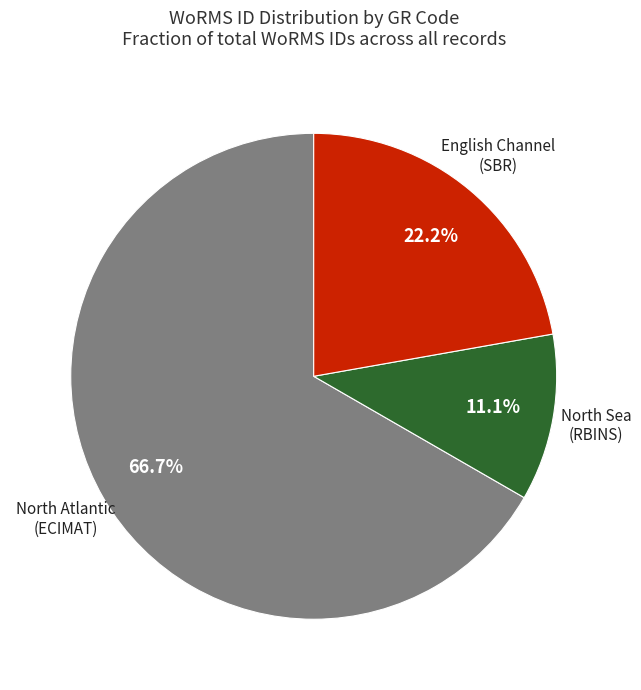

Combined, do English Channel (SBR) and North Atlantic (ECIMAT) account for over 50%?

Yes